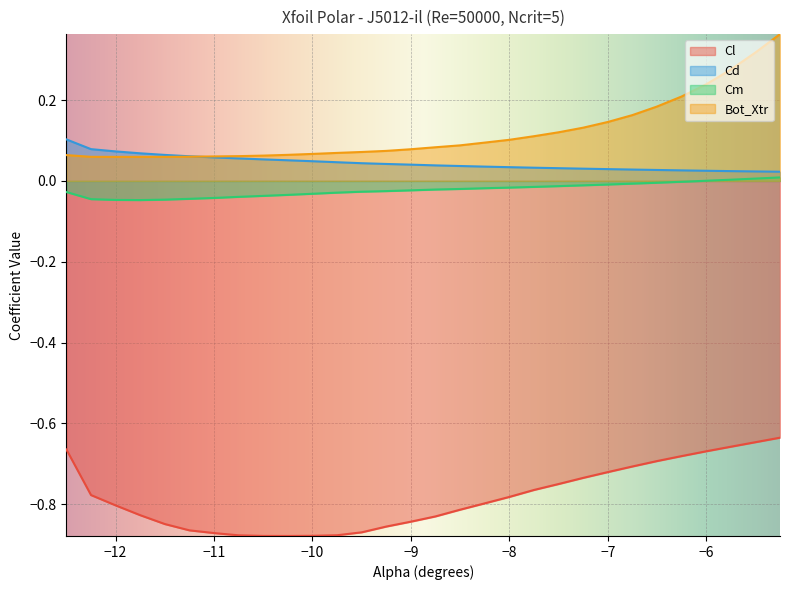

What is the average value of the Bot_Xtr series?

0.1